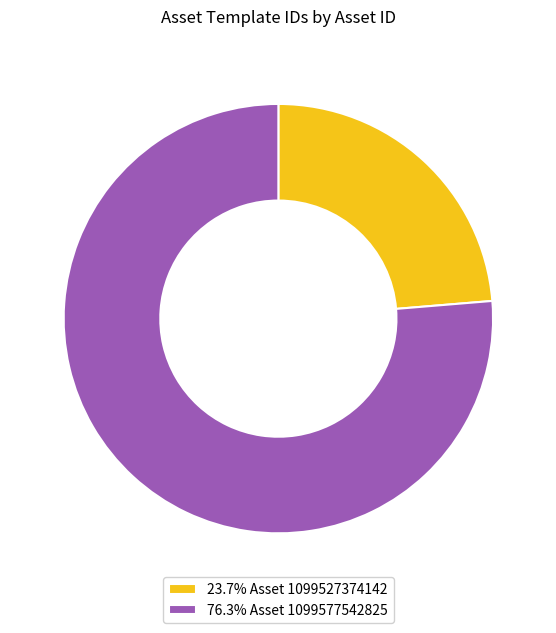

What is the ratio of the value at 23.7% Asset 1099527374142 to the value at 76.3% Asset 1099577542825?

0.3